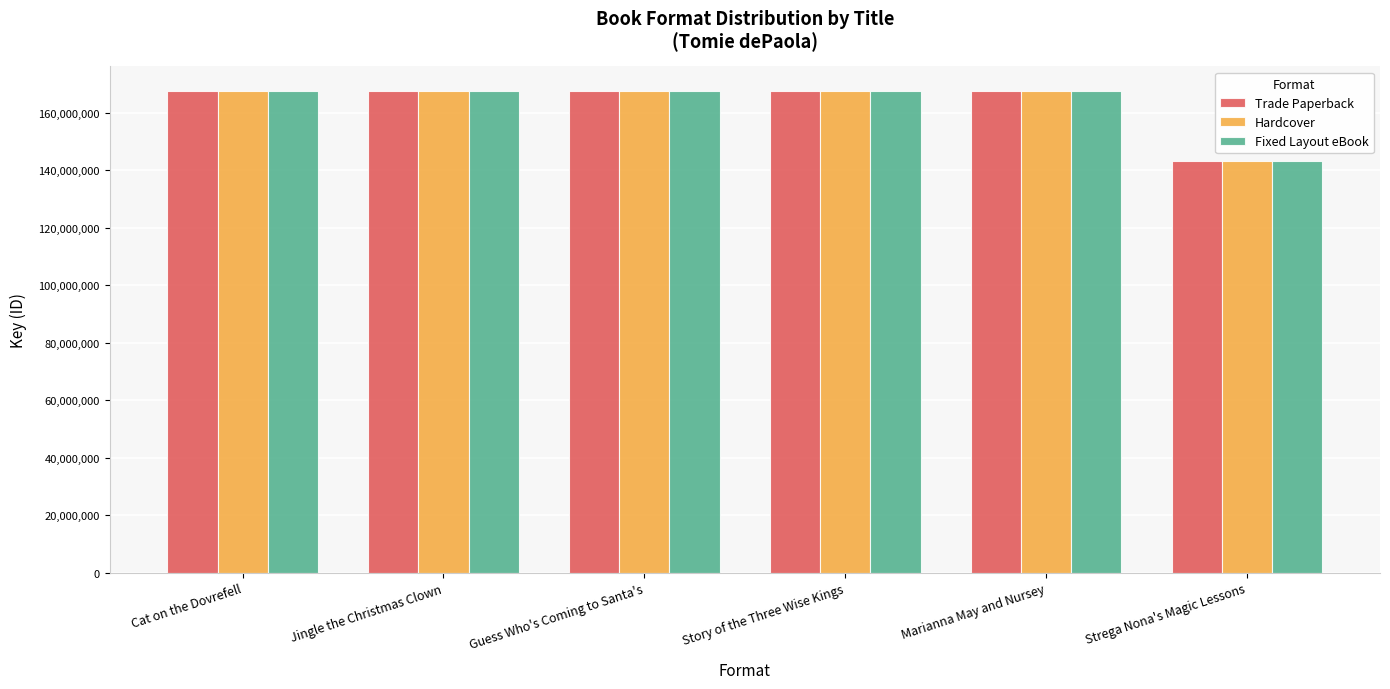

What is the difference between the Fixed Layout eBook values at Guess Who's Coming to Santa's and Cat on the Dovrefell?

9796